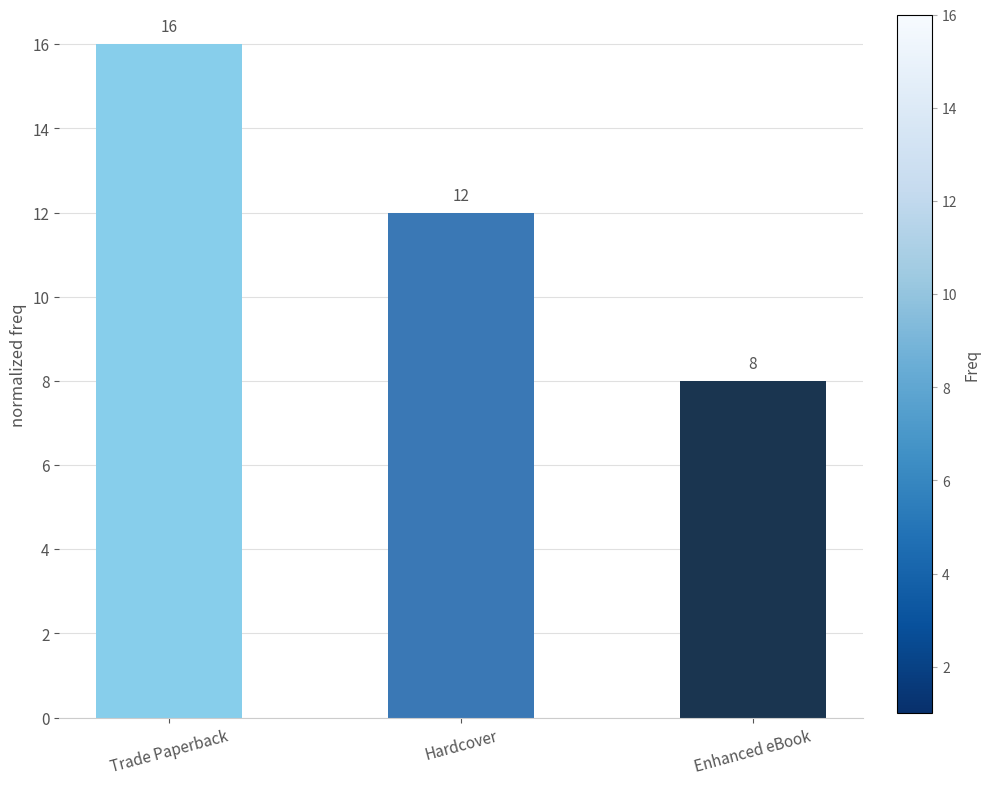

At which category does the chart reach its minimum across all series?

Enhanced eBook